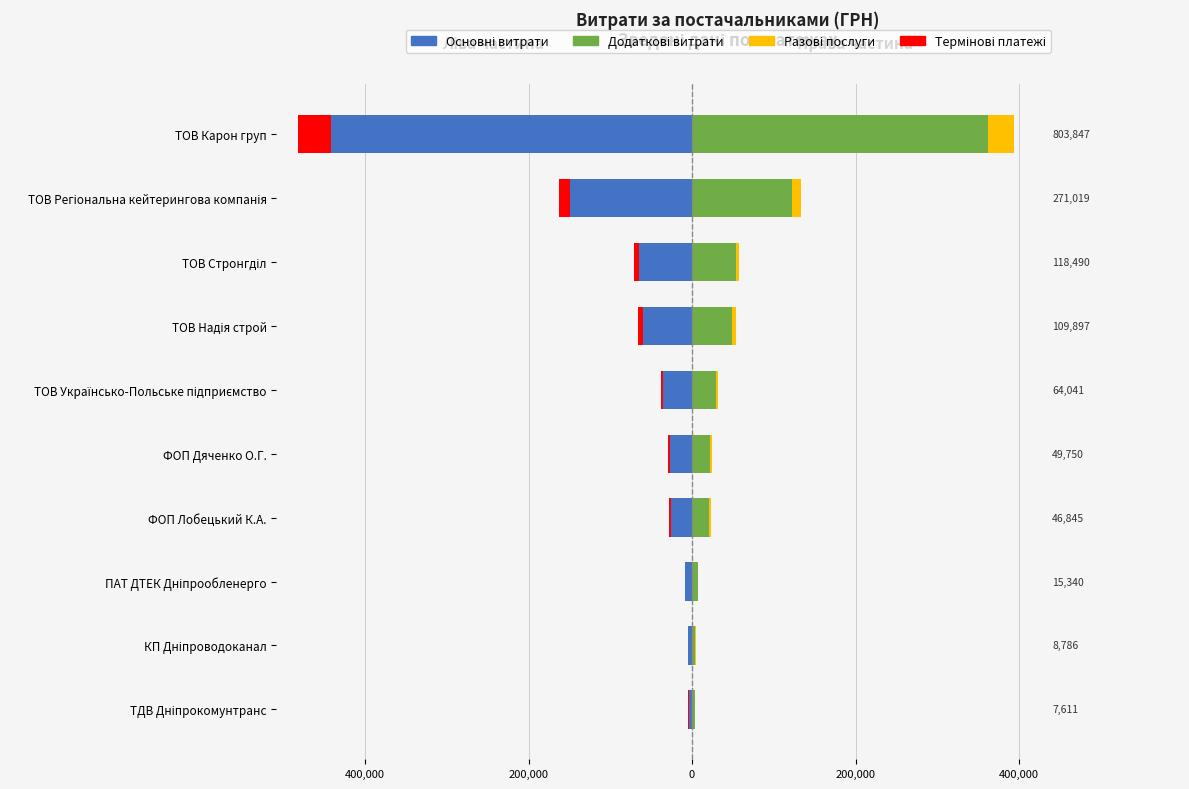

Count the number of data series in this chart.

4